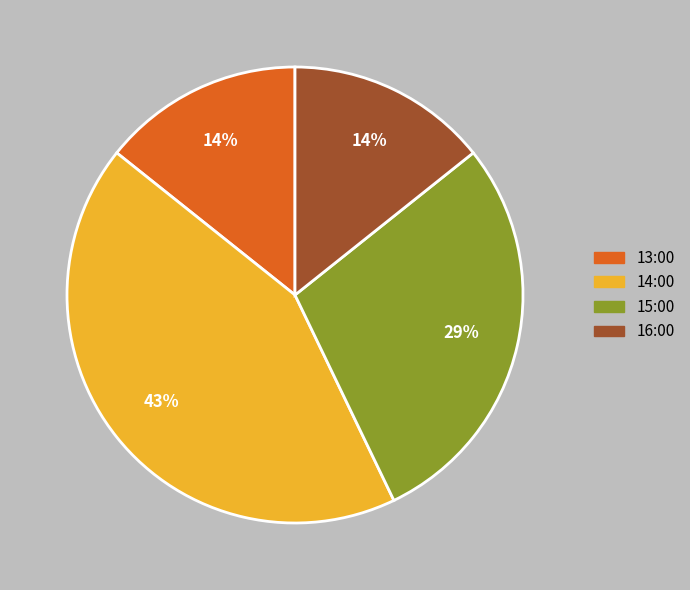

Is it true that 13:00 is 14% of the pie?

True